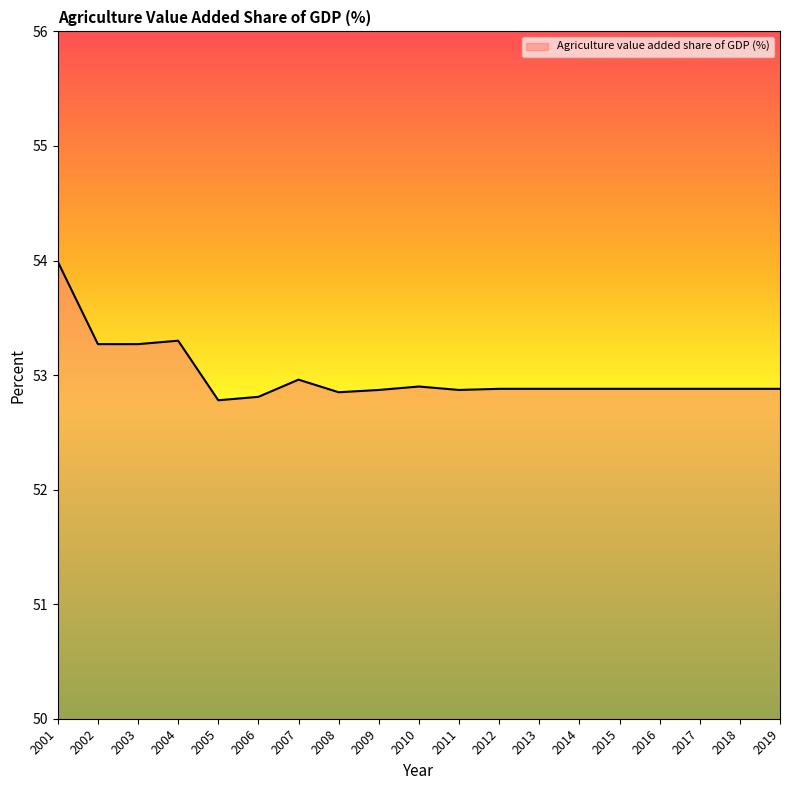

The chart shows a value of 52.9 at 2009. True or false?

True